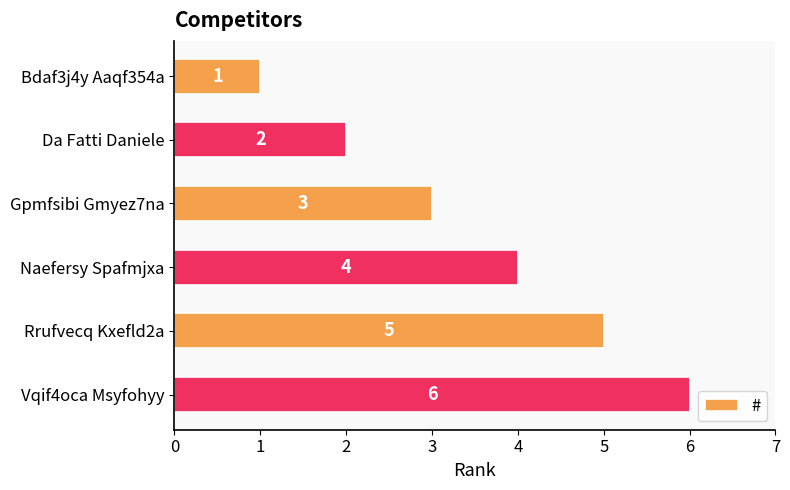

How many series are shown in this chart?

1